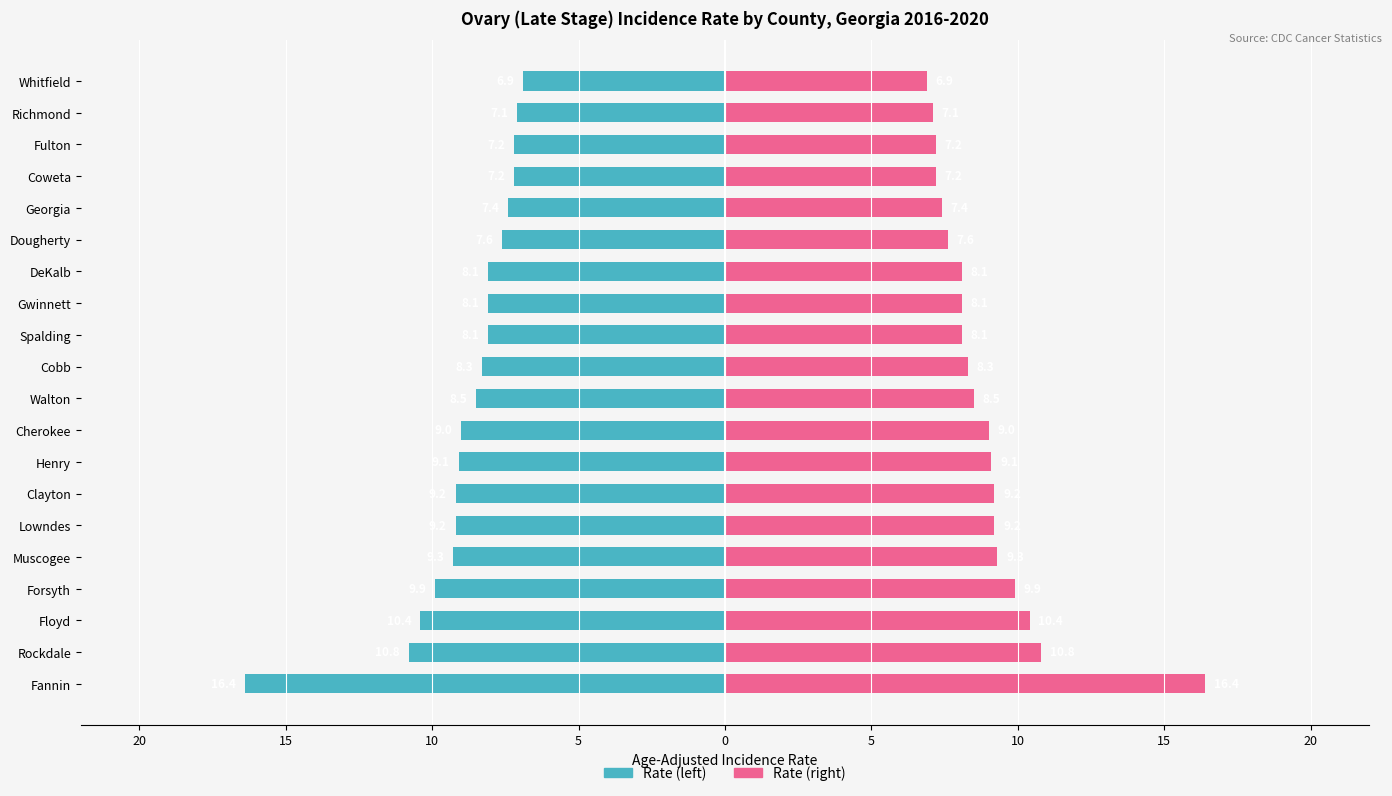

How many groups of bars are there?

20